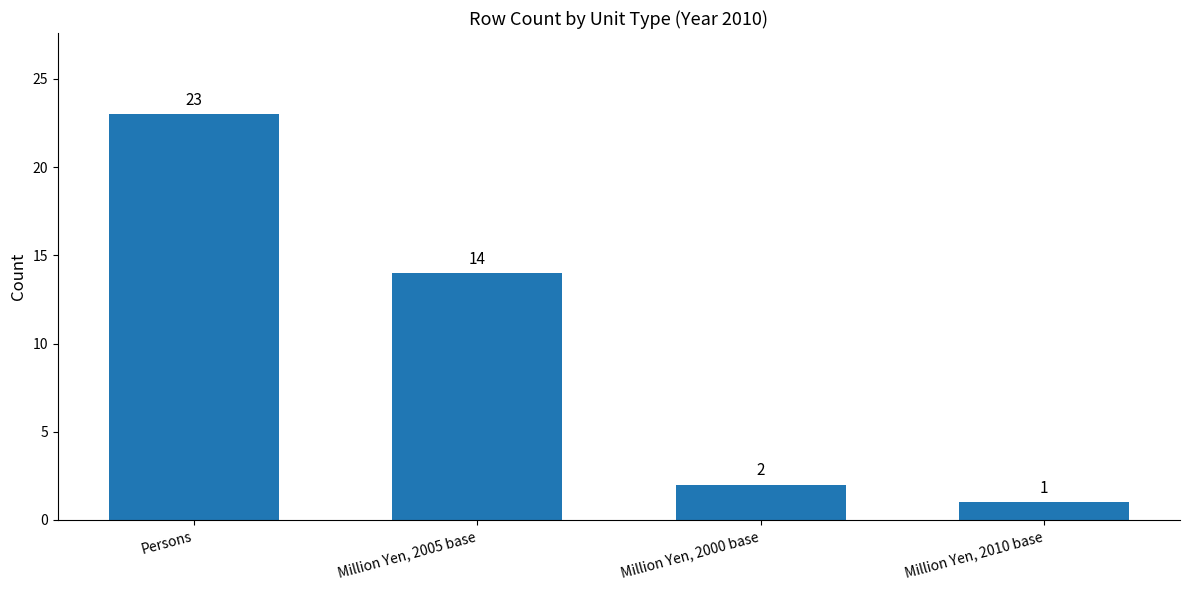

Reading left to right, extract all data points from this chart.

23	14	2	1